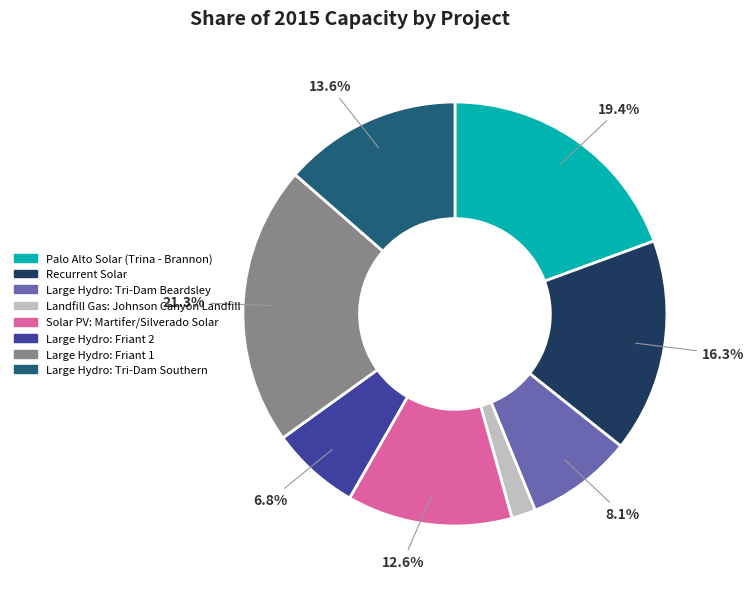

How many segments does this pie chart have?

8